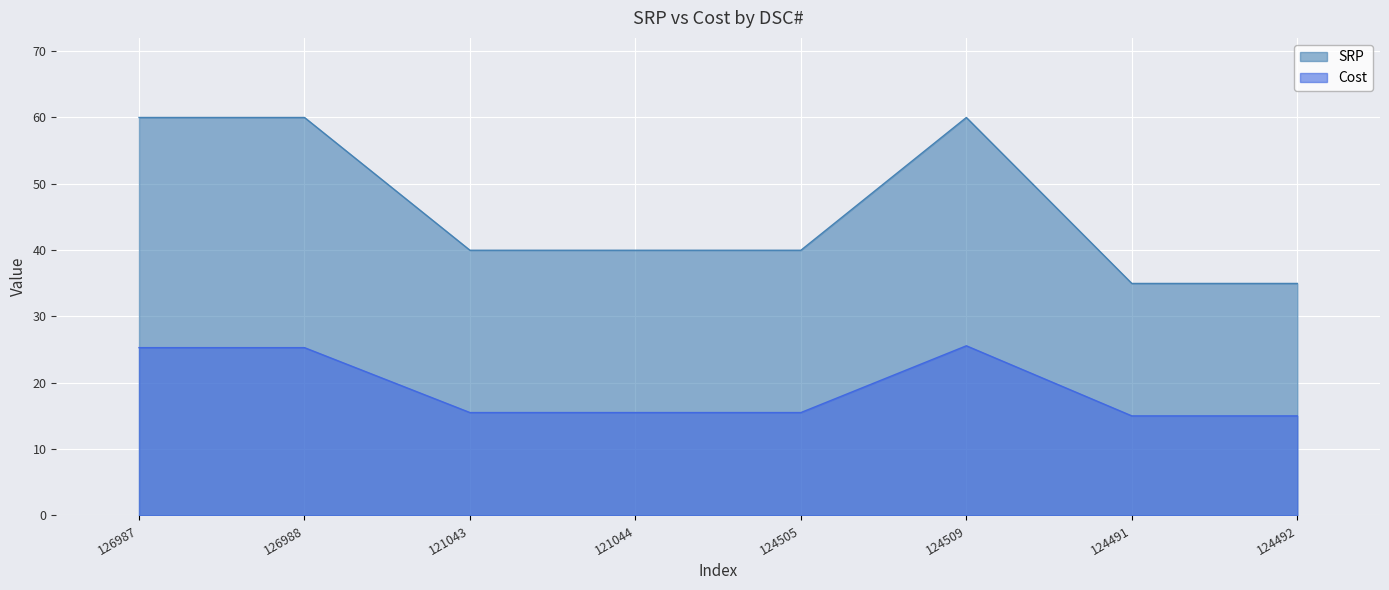

True or false: Cost and SRP cross at least once.

False